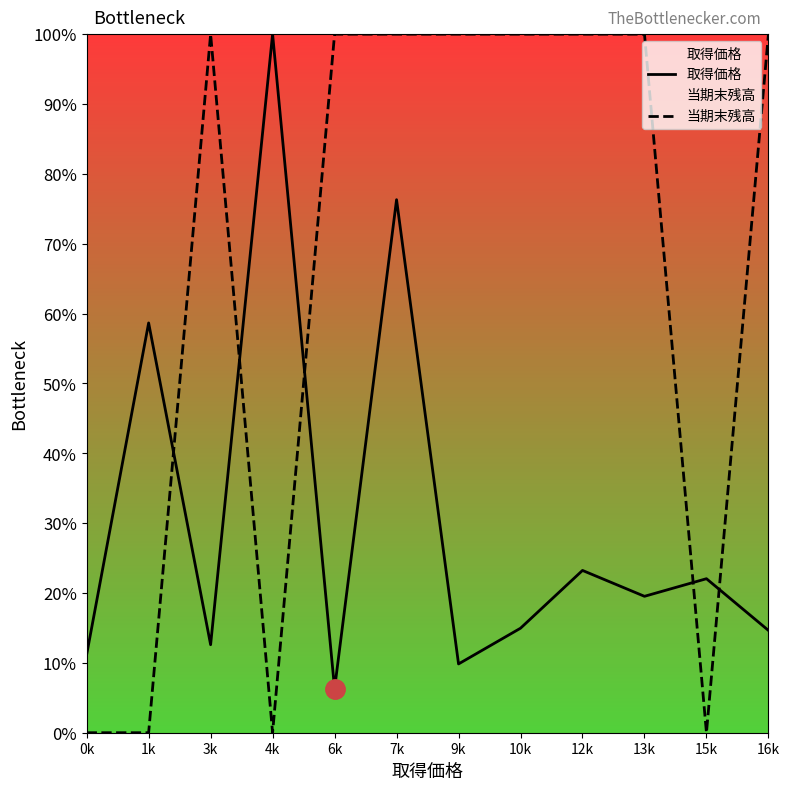

Which category has the lowest value across all series?

0k